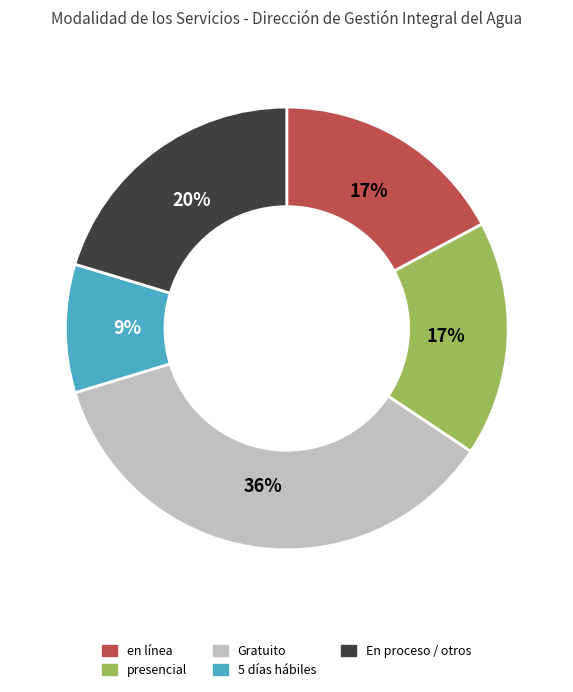

Combined, do presencial and en línea account for over 50%?

No